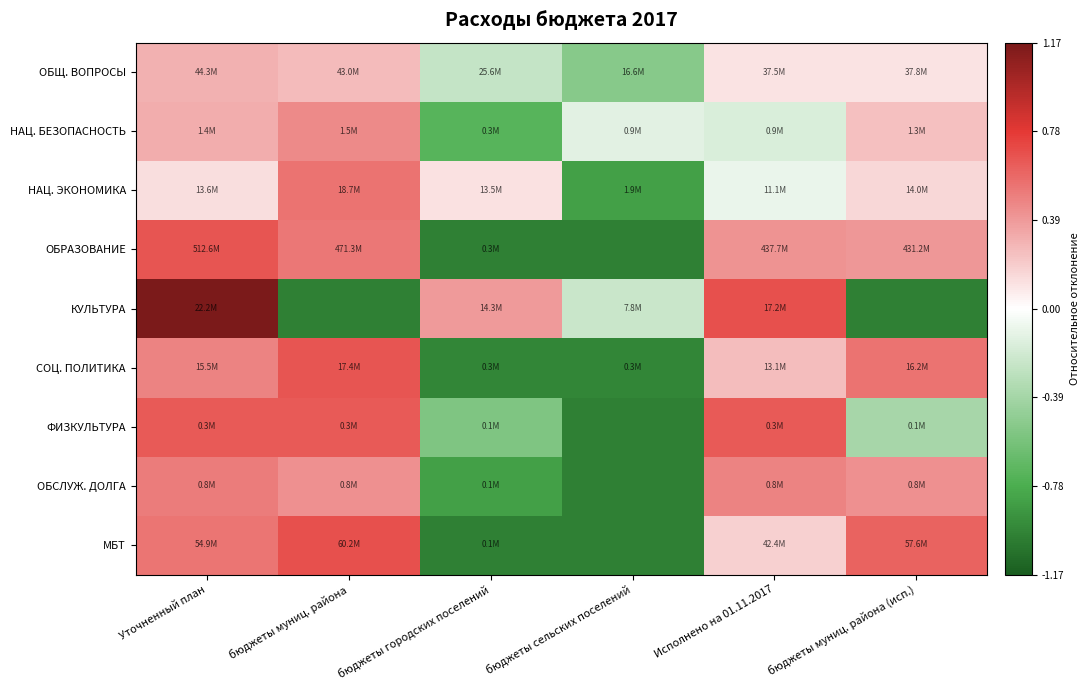

At which category is the sum across all series the highest?

Уточненный план